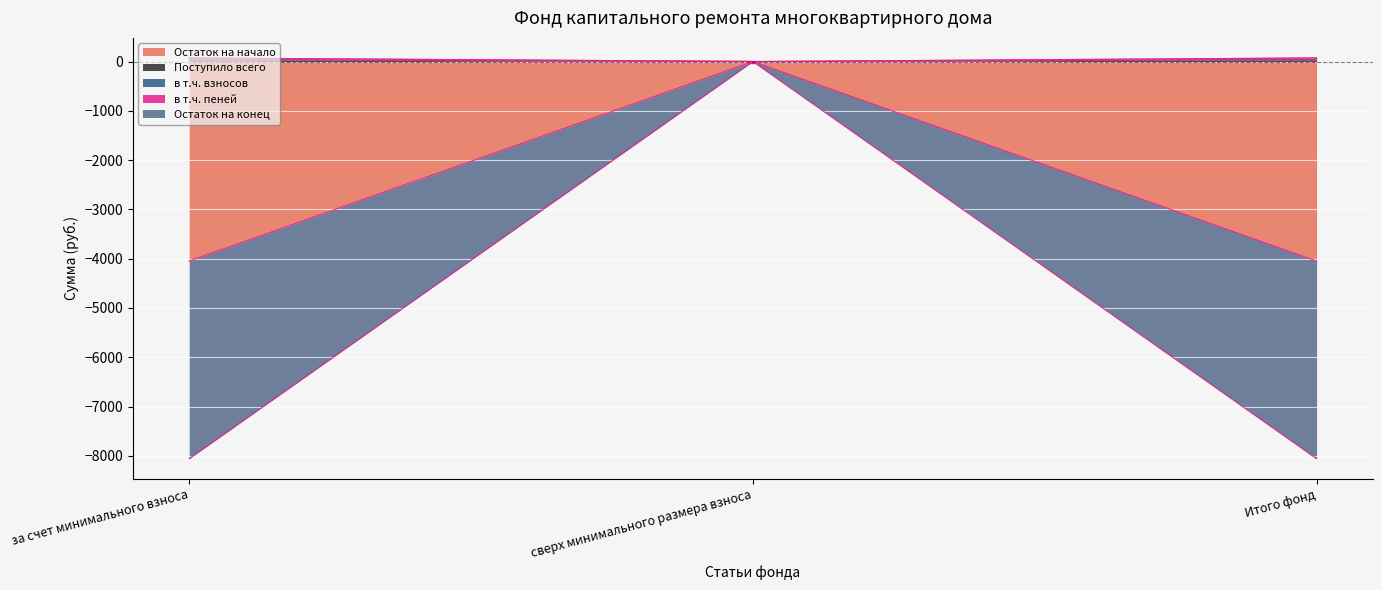

Between за счет минимального взноса and сверх минимального размера взноса, which series saw the biggest shift?

Остаток на начало